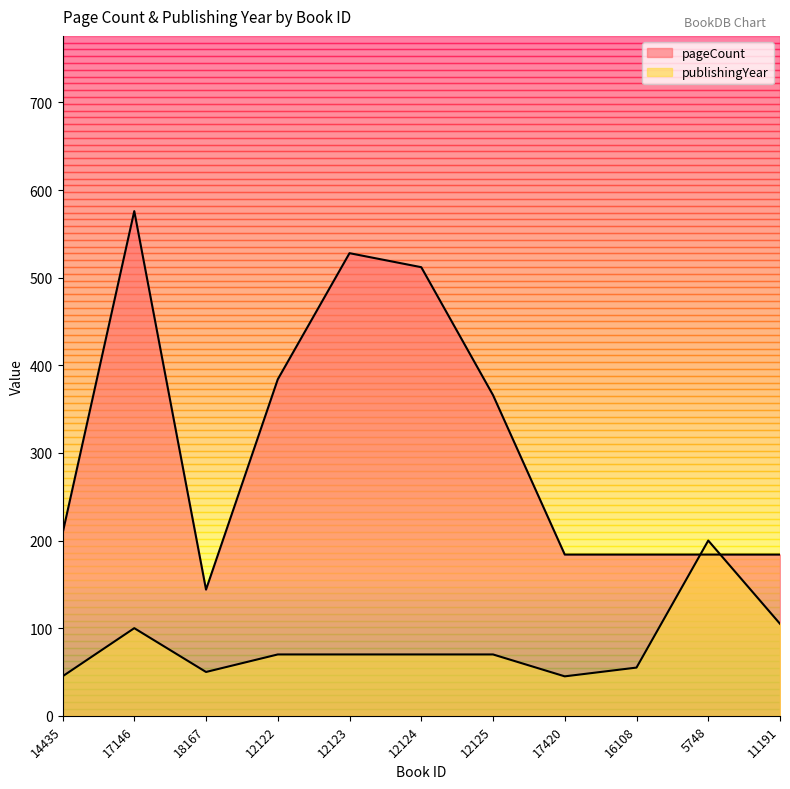

Between which two adjacent categories do pageCount and publishingYear first intersect?

16108 and 5748